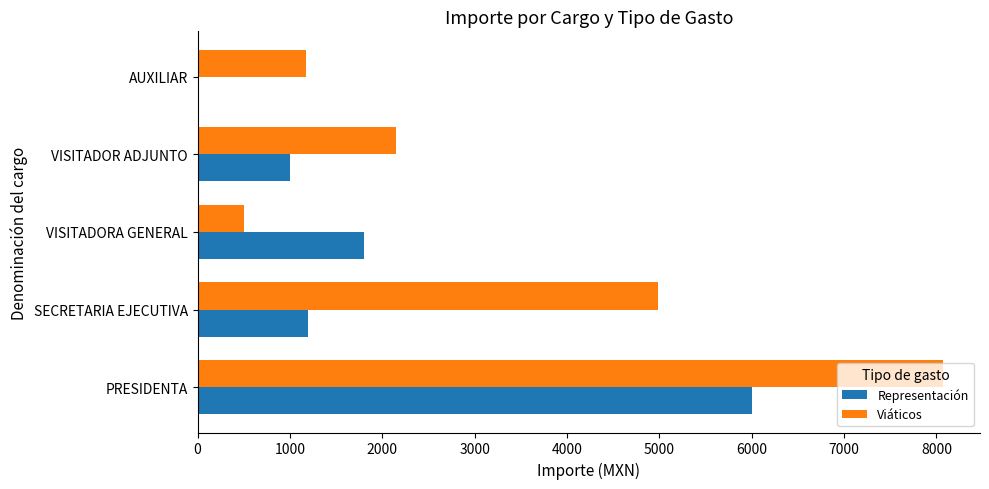

Is the value of Representación at VISITADOR ADJUNTO greater than the value of Viáticos at VISITADOR ADJUNTO?

No